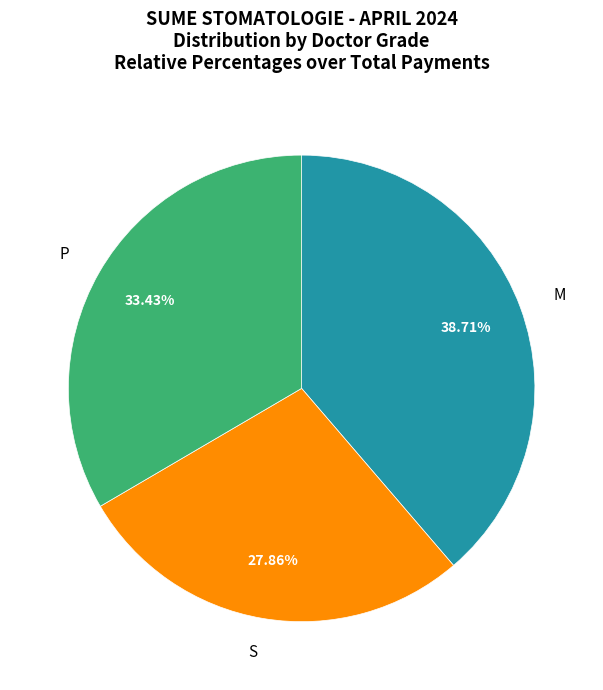

What percentage is NOT represented by P?

66.6%